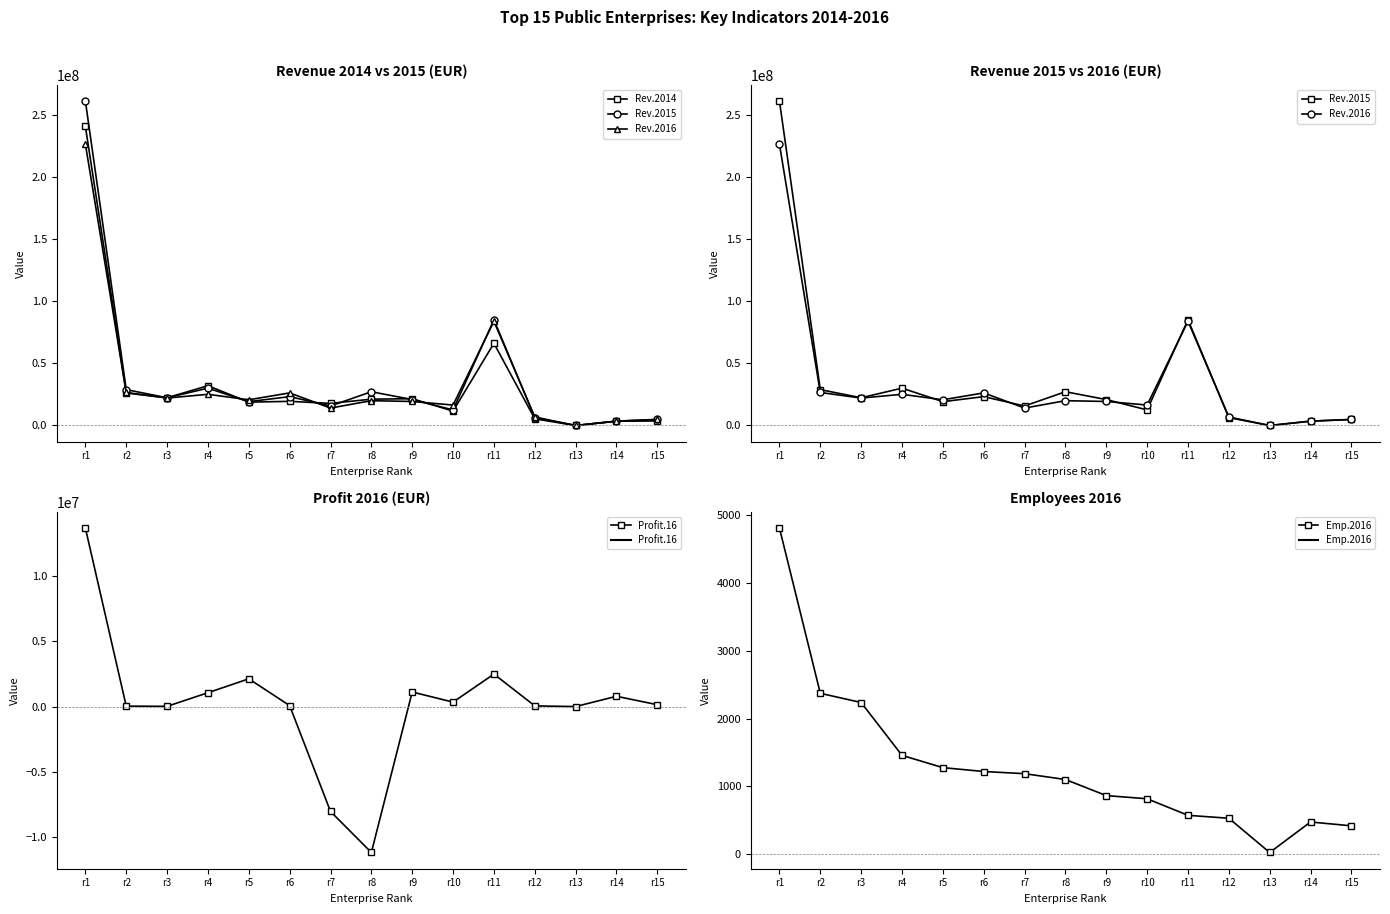

What is the spread (max minus min) of values at r5?

20712028.7